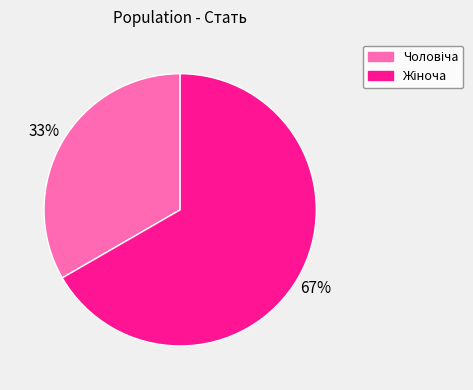

Does any single category account for the majority?

Yes